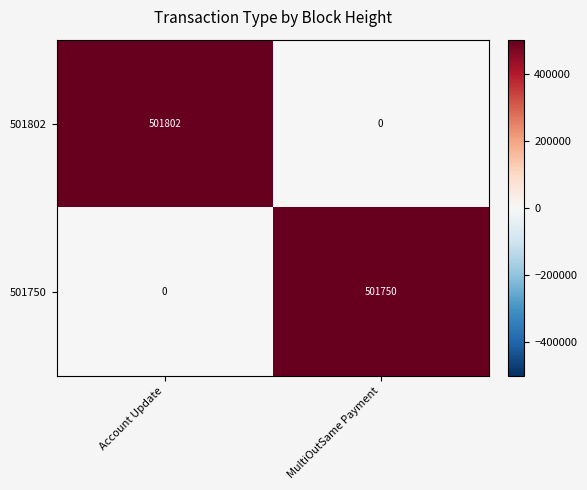

Which series changed the most between Account Update and MultiOutSame Payment?

501802